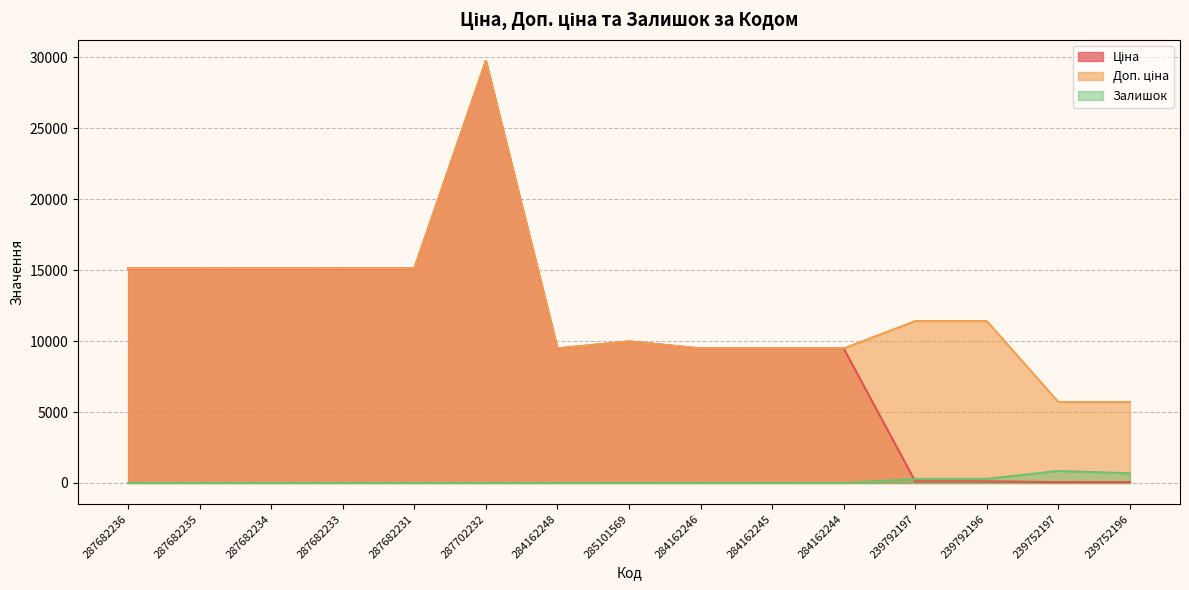

How many series are shown in this chart?

3